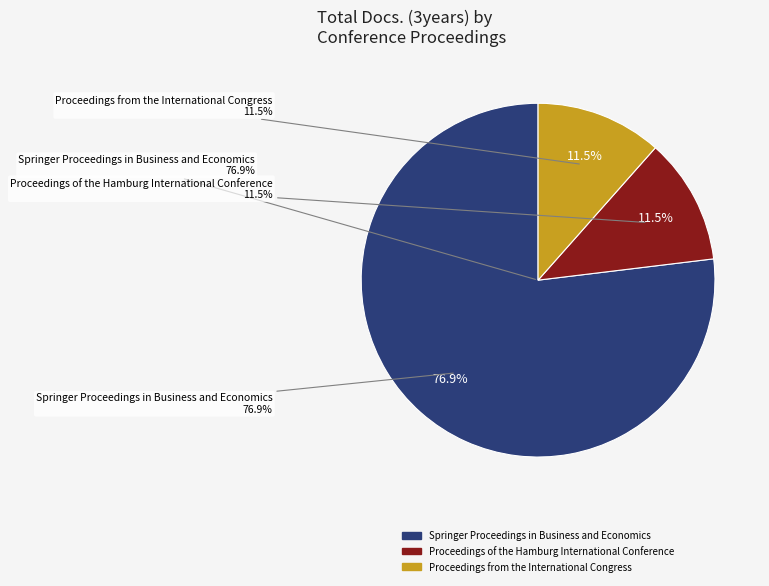

How many slices are in this pie chart?

3